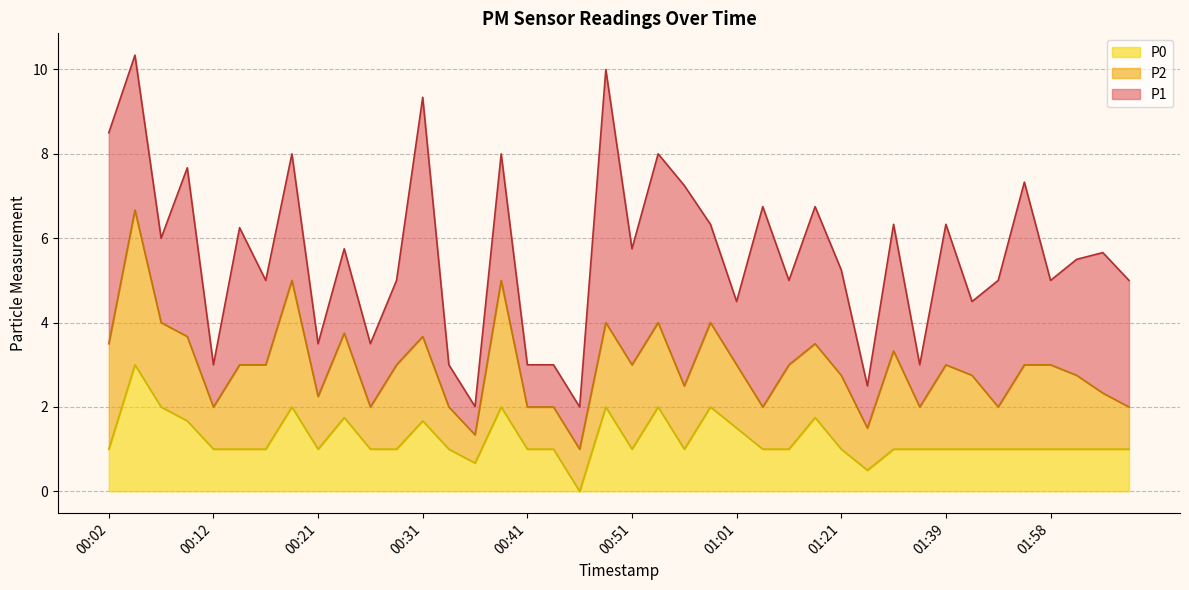

Which series has the widest spread of values?

P1